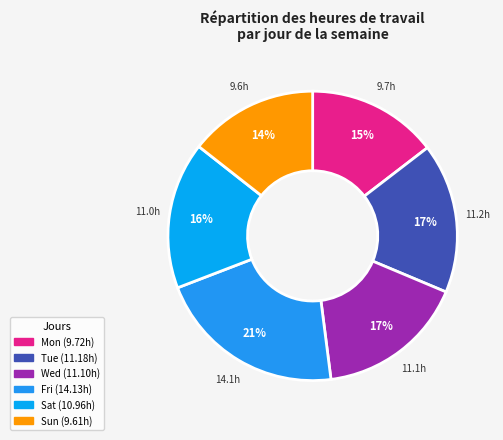

How many slices are in this pie chart?

6